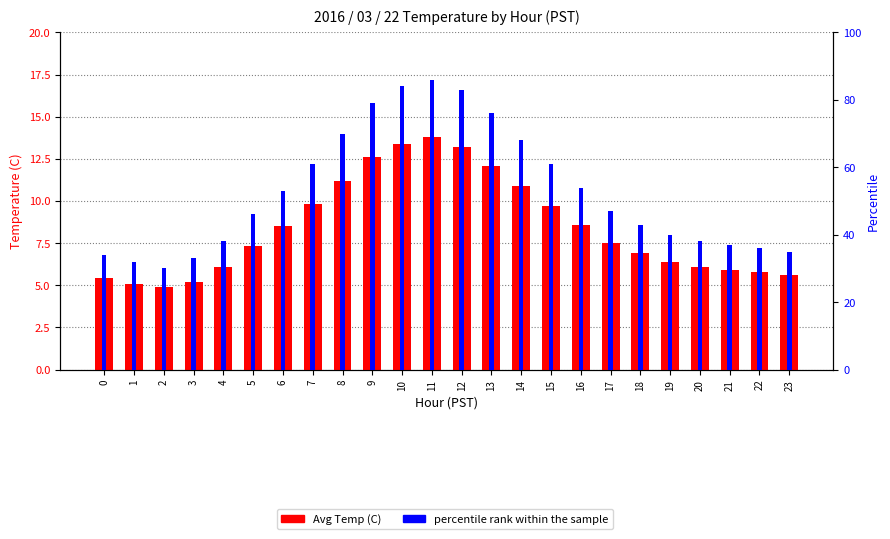

Reading left to right, transcribe all the data shown in this chart.

Avg Temp (C): 5.4	5.1	4.9	5.2	6.1	7.3	8.5	9.8	11.2	12.6	13.4	13.8	13.2	12.1	10.9	9.7	8.6	7.5	6.9	6.4	6.1	5.9	5.8	5.6
percentile rank within the sample: 34.0	32.0	30.0	33.0	38.0	46.0	53.0	61.0	70.0	79.0	84.0	86.0	83.0	76.0	68.0	61.0	54.0	47.0	43.0	40.0	38.0	37.0	36.0	35.0